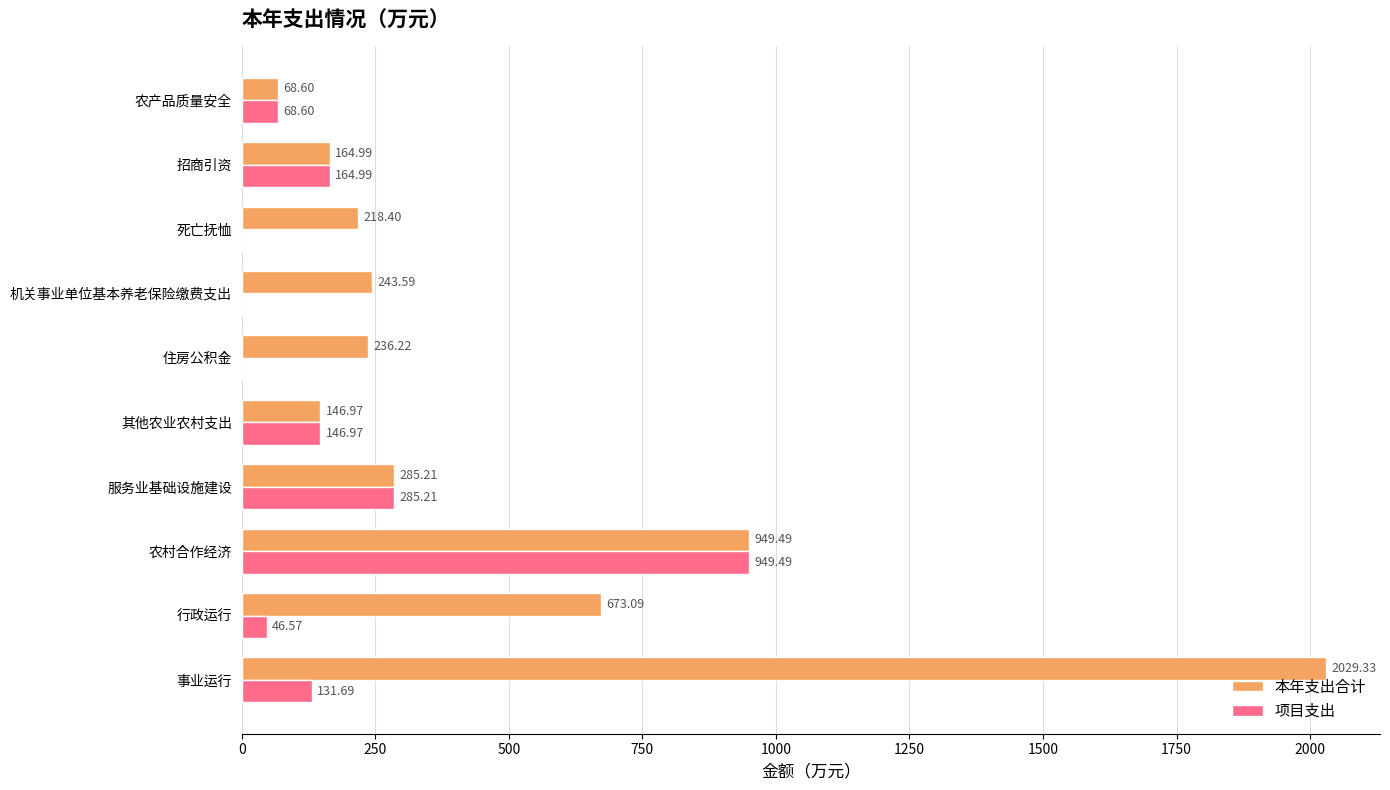

At which label is 本年支出合计 closest to 1048?

农村合作经济